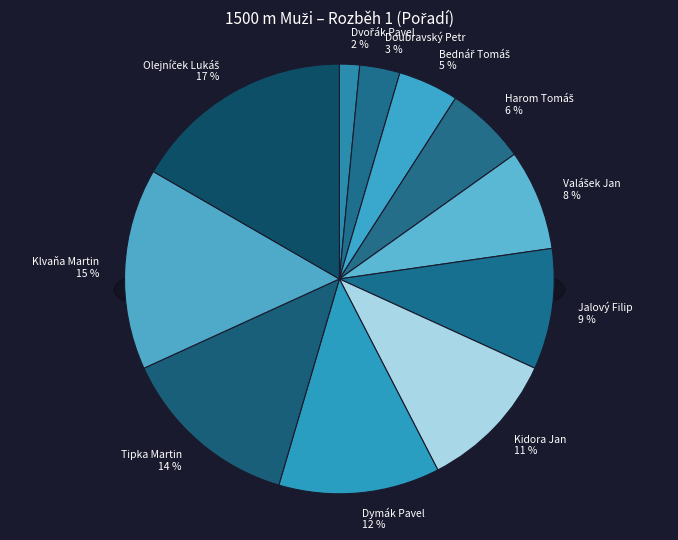

Does Doubravský Petr account for over 50% of the chart?

No